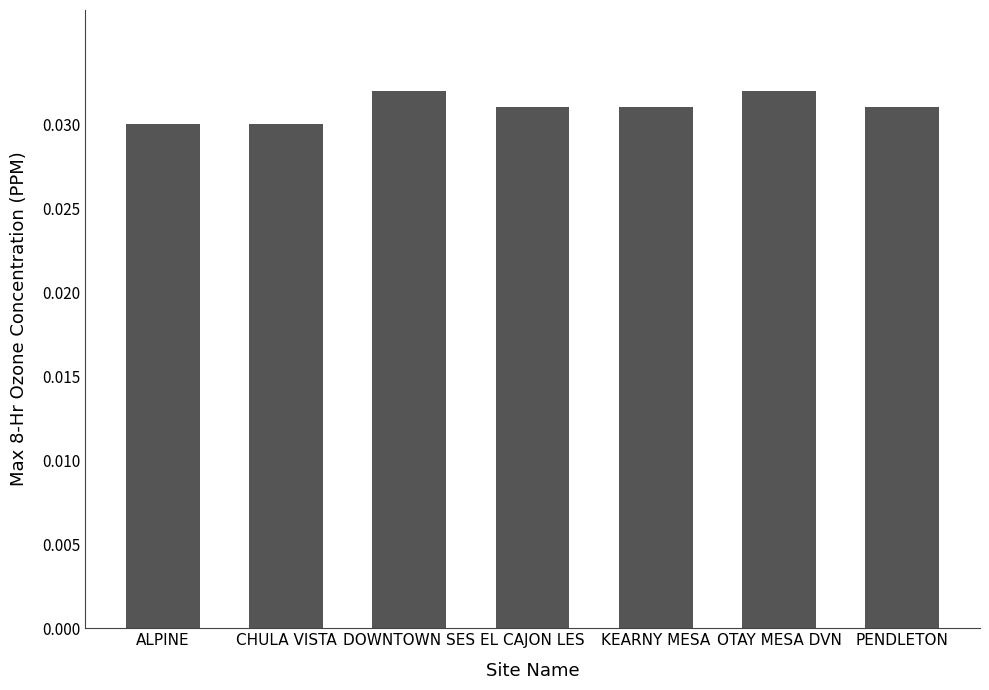

Count the values in the range 0 to 1.

7